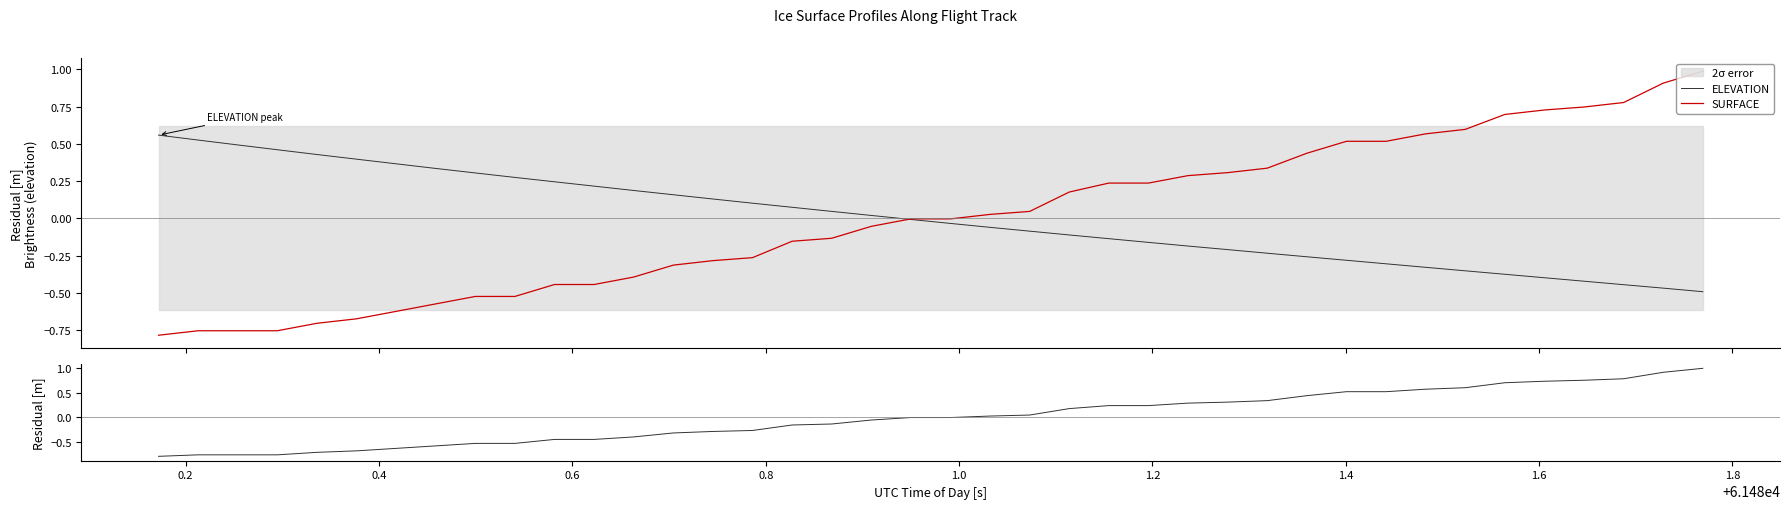

What position from the right is 0.6?

37